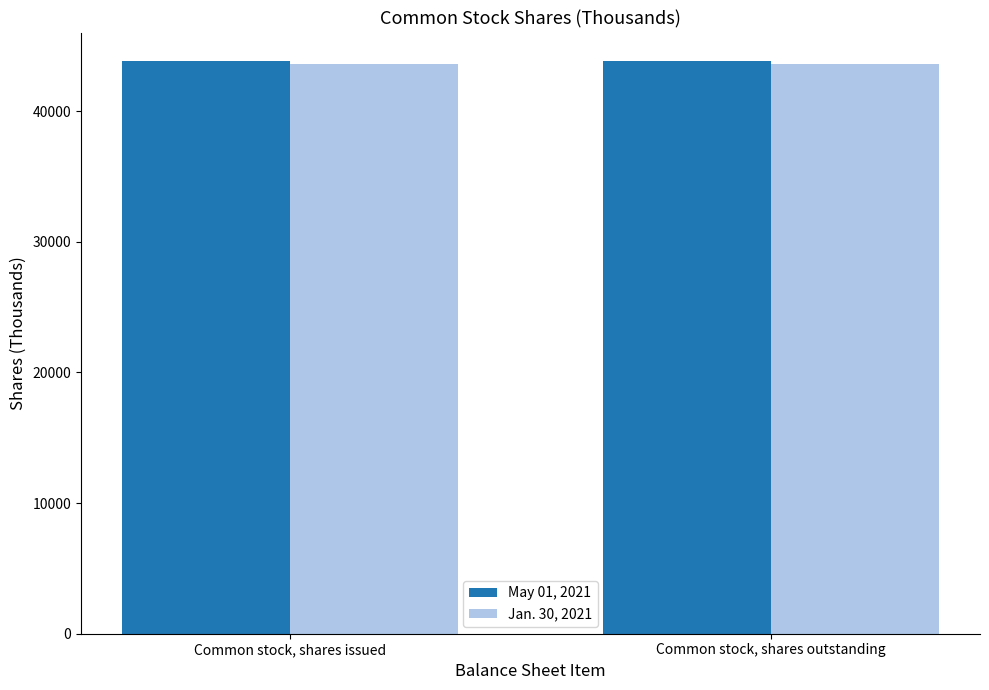

What position from the right is Common stock, shares issued?

2